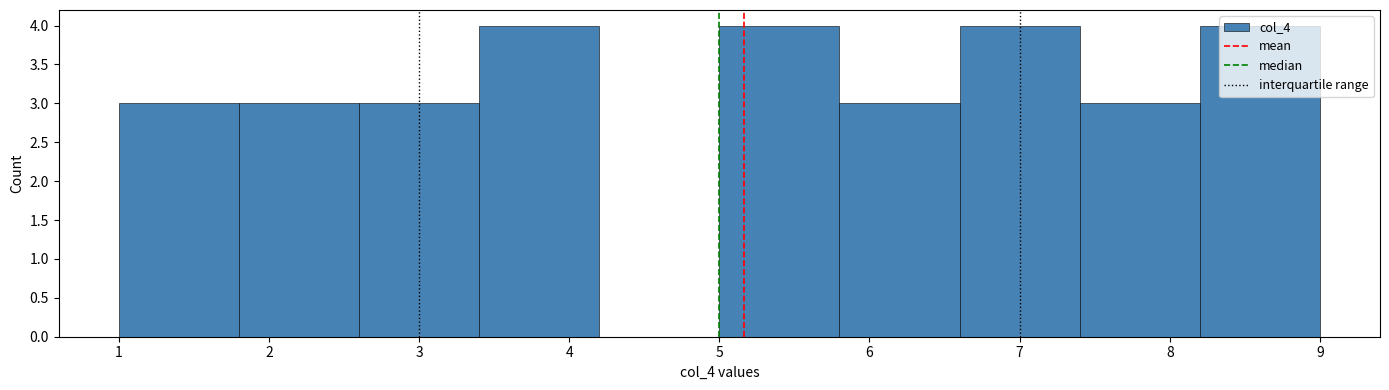

Reading left to right, list every bar in this chart as the range it spans on the x-axis followed by its height. The values are not printed on the chart, so give them approximately, as read against the axis.

1.0 to 1.8: 3
1.8 to 2.6: 3
2.6 to 3.4: 3
3.4 to 4.2: 4
4.2 to 5.0: 0
5.0 to 5.8: 4
5.8 to 6.6: 3
6.6 to 7.4: 4
7.4 to 8.2: 3
8.2 to 9.0: 4